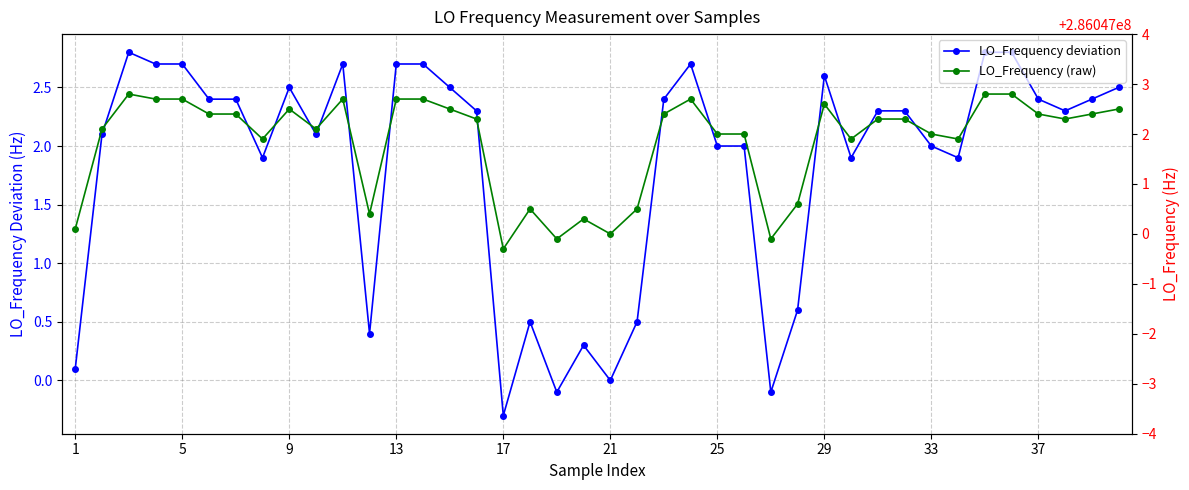

True or false: LO_Frequency deviation has more than 1 interior local peaks.

True